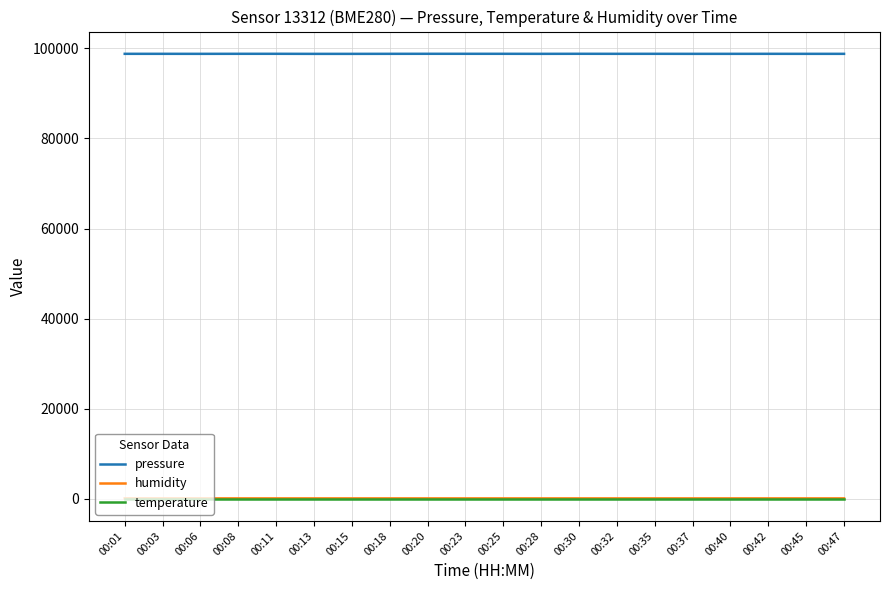

What is the lowest value of the pressure series?

98771.8